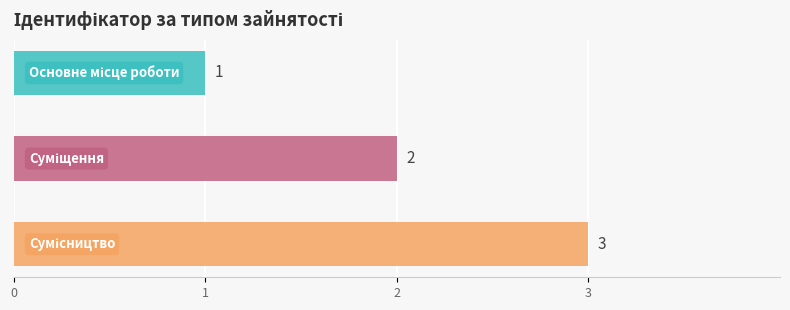

At which category does the chart reach its minimum across all series?

Основне місце роботи